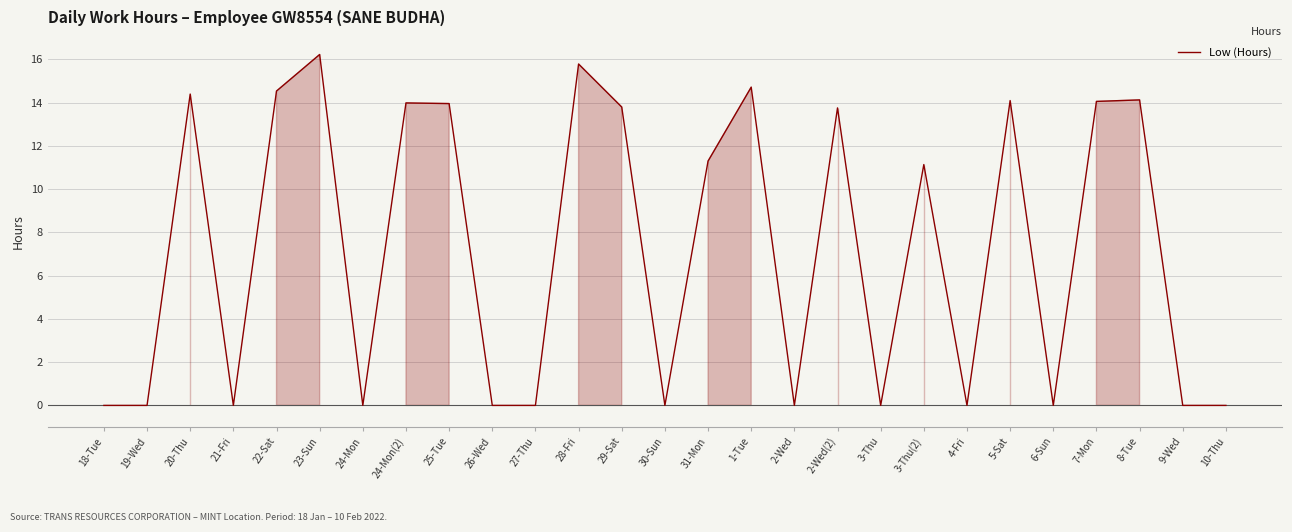

True or false: the data shows 14.1 at 7-Mon.

True